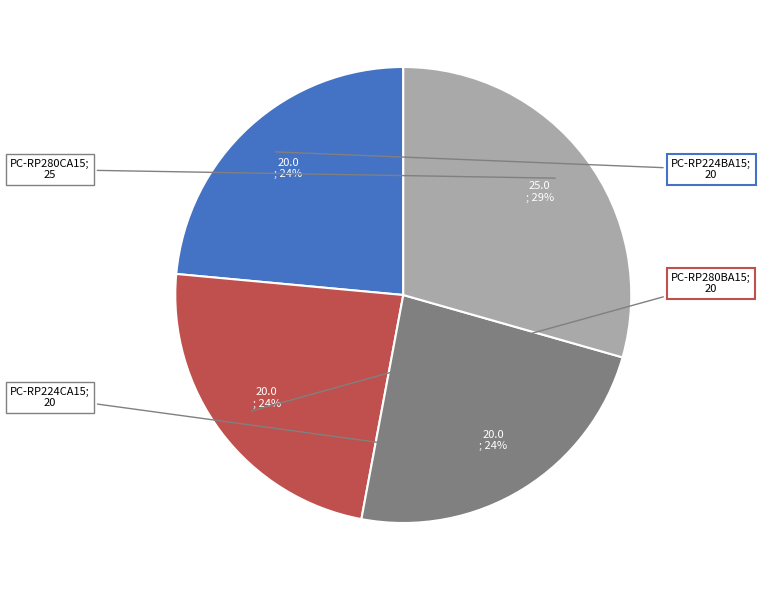

Is there any slice that represents more than half of the pie?

No